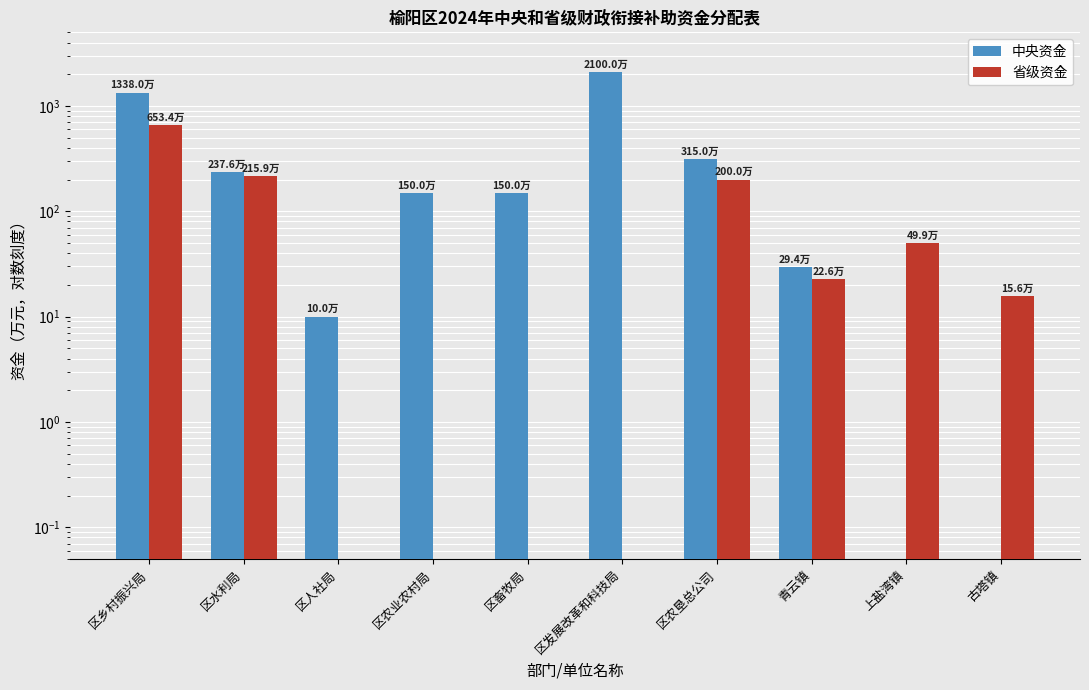

Does the chart contain any negative values?

No